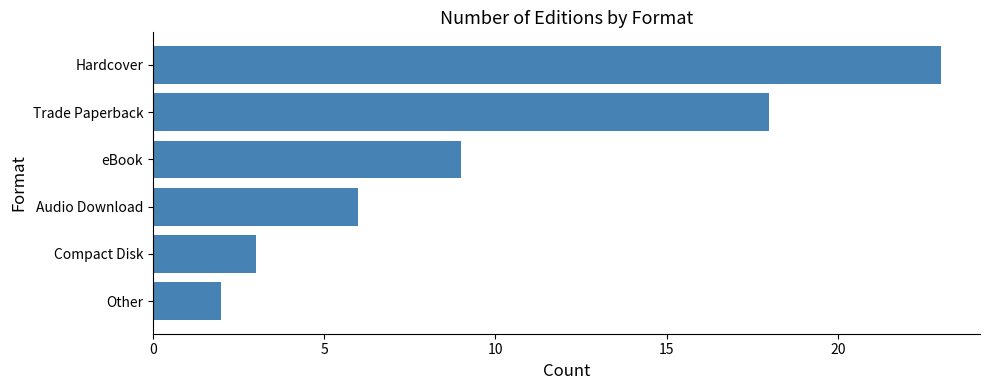

What is the average value?

10